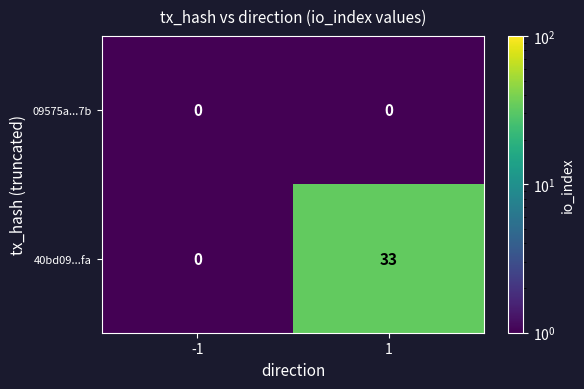

What is the approximate value of 40bd09...fa at 1, to the nearest 10?

30